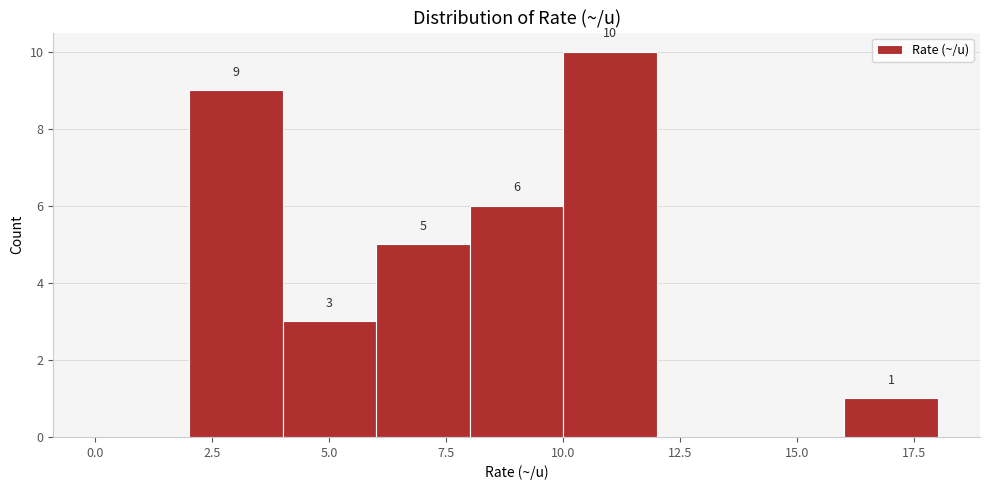

Which range on the x-axis has the tallest bar?

10 to 12